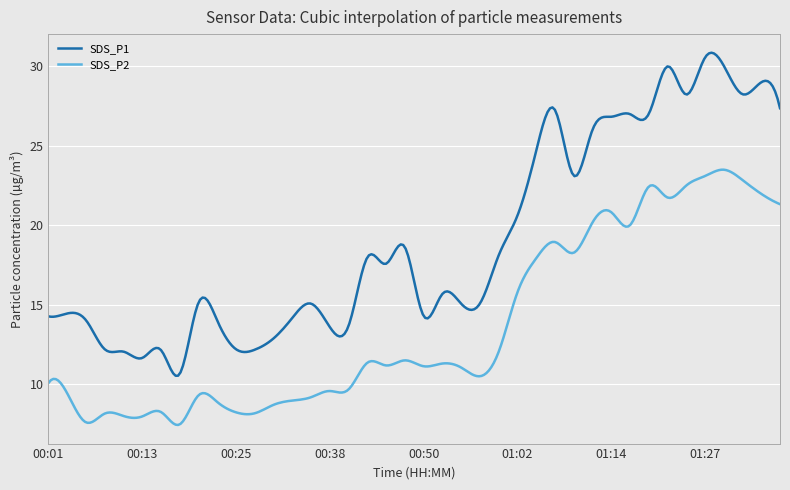

Rank the series by their average value, from lowest to highest.

SDS_P2, SDS_P1